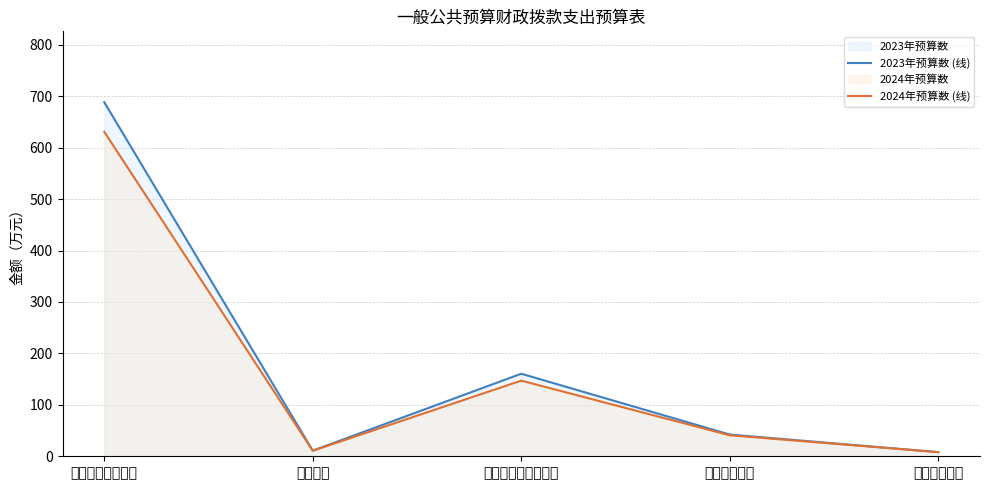

At which category does 2023年预算数 (线) reach its first local peak?

社会保障和就业支出